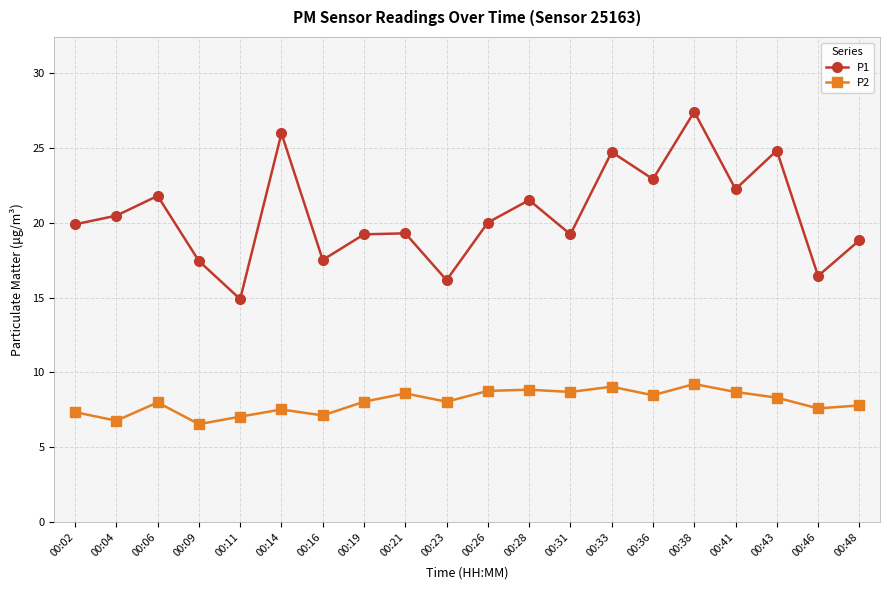

True or false: P1 and P2 intersect in this chart.

False